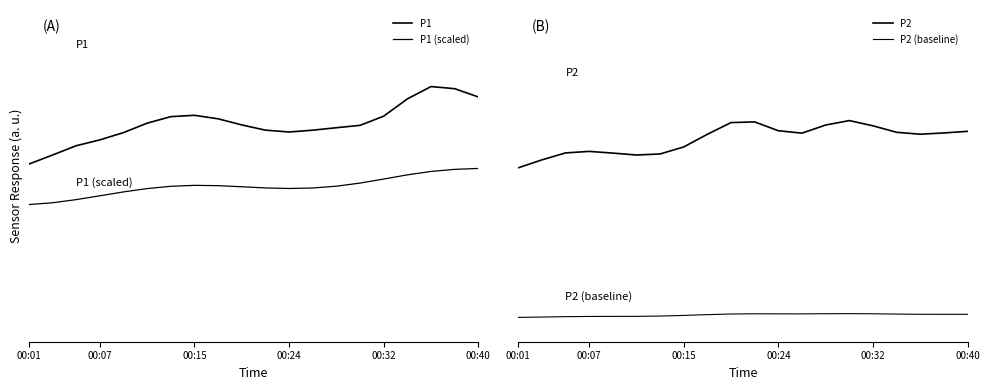

Which category has the lowest value across all series?

00:01